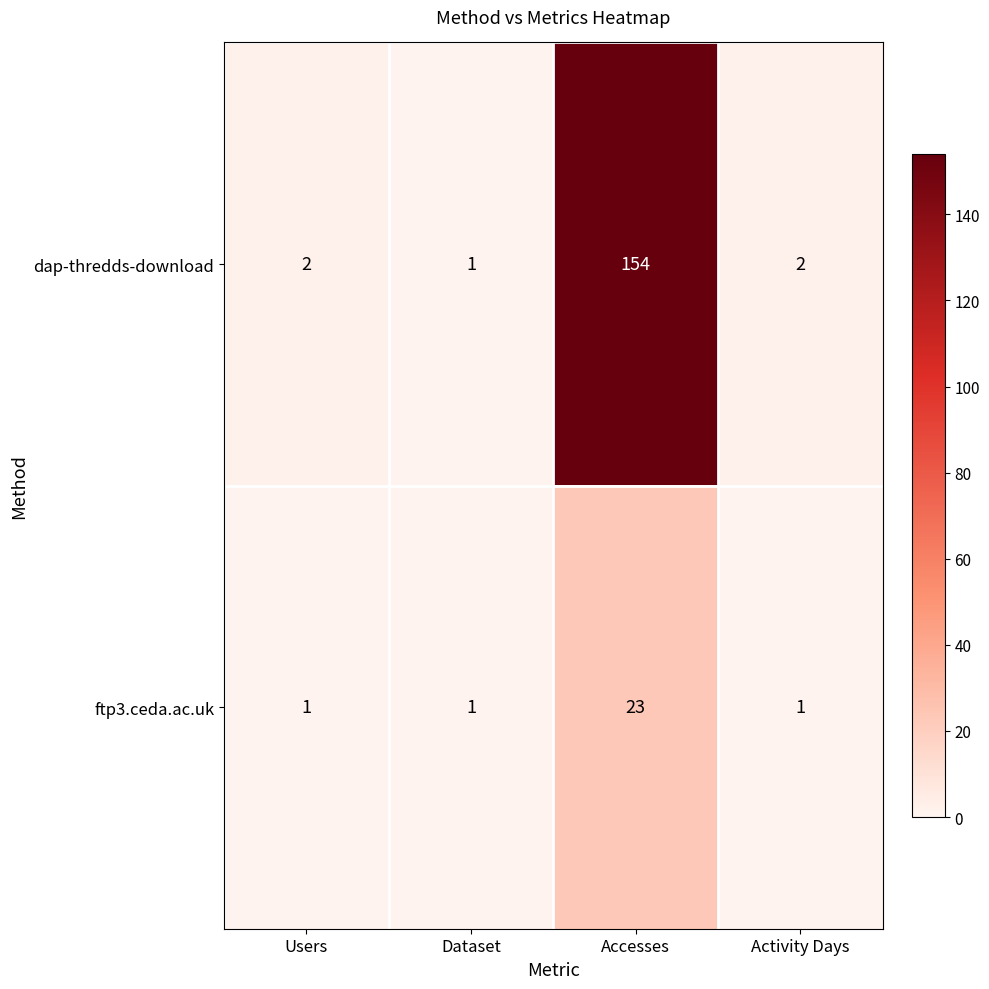

Reading left to right, list all the values displayed in this chart.

dap-thredds-download: 2	1	154	2
ftp3.ceda.ac.uk: 1	1	23	1